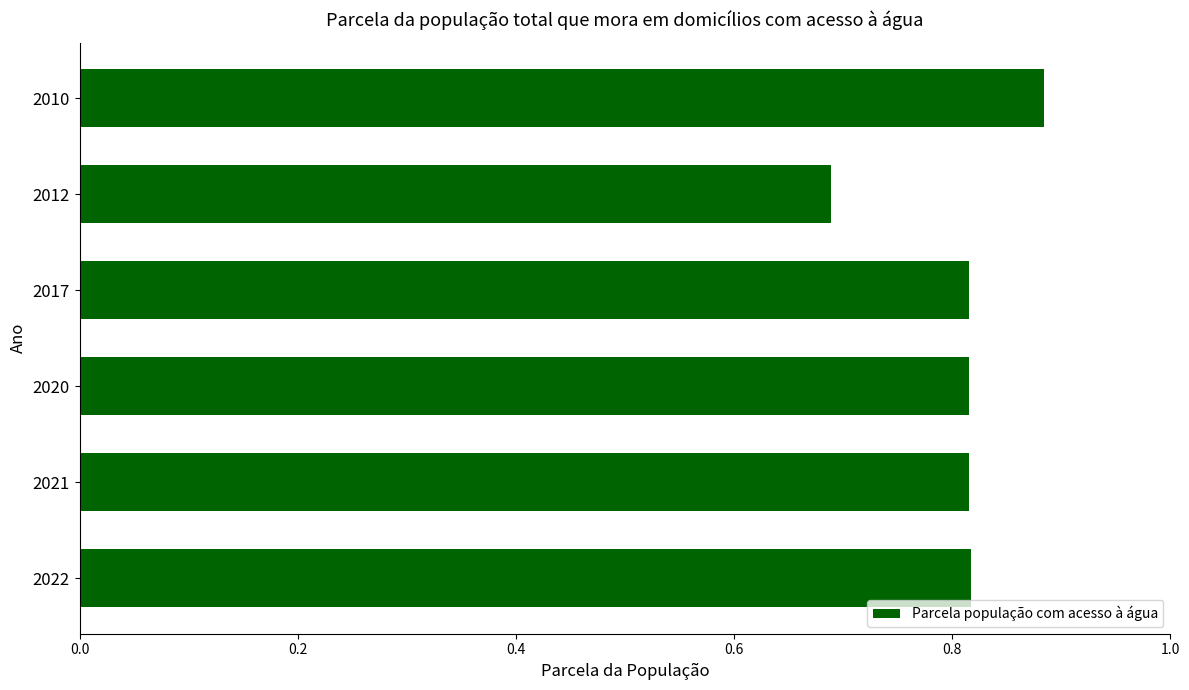

The value at 2021 is 1.1. True or false?

False